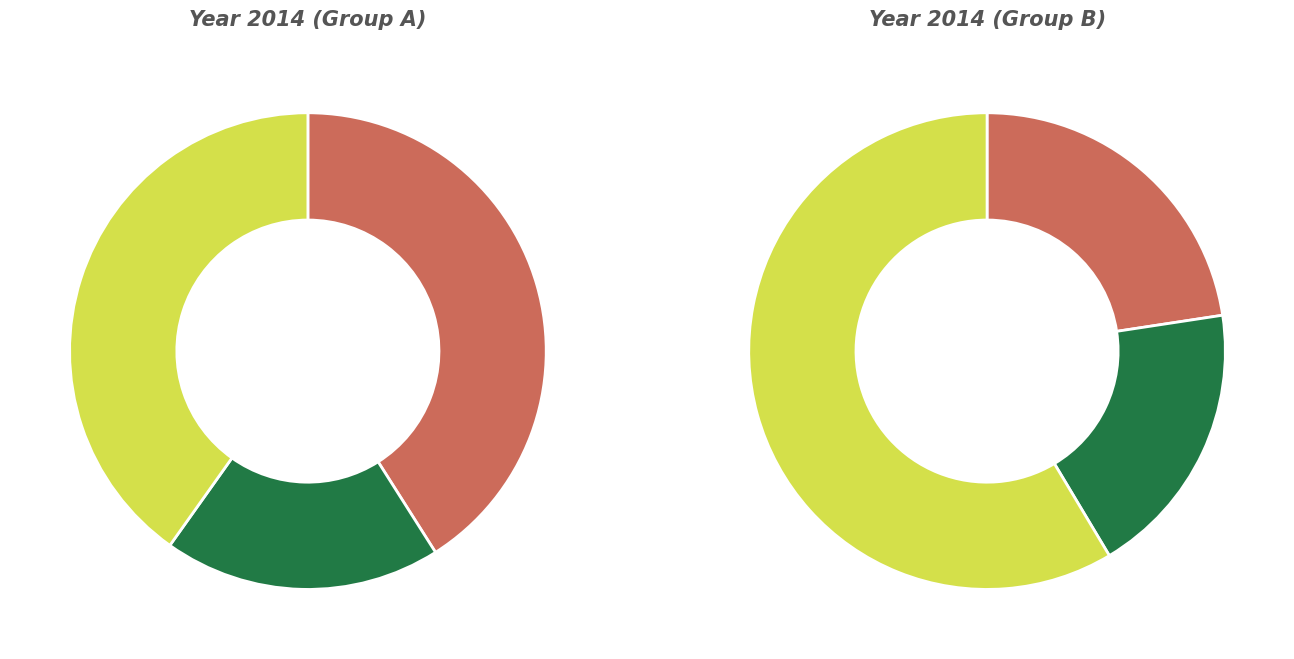

What is the total percentage of CSA A165 SERIES:14 (R2024) and CSA A82:14 (R2023)?

45.0%